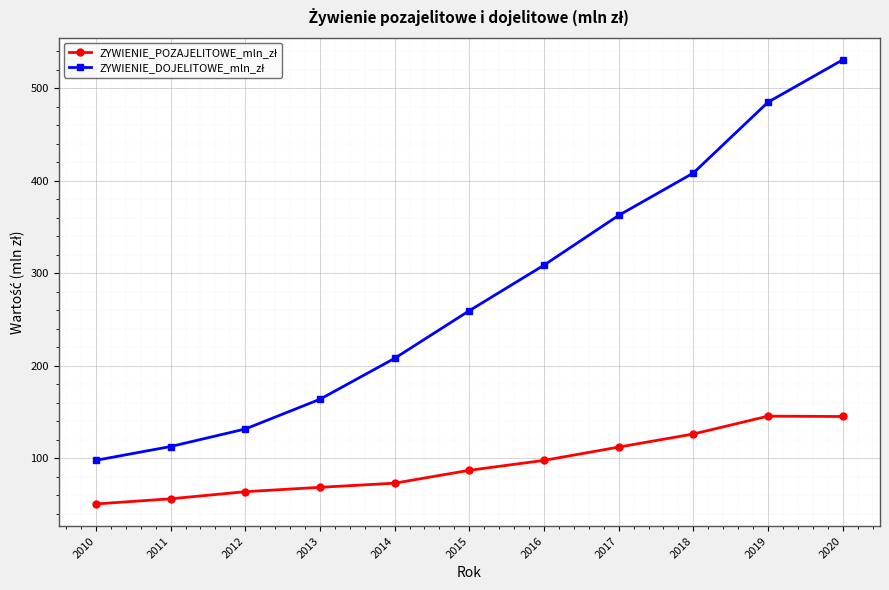

Which label corresponds to the largest value in the chart?

2020